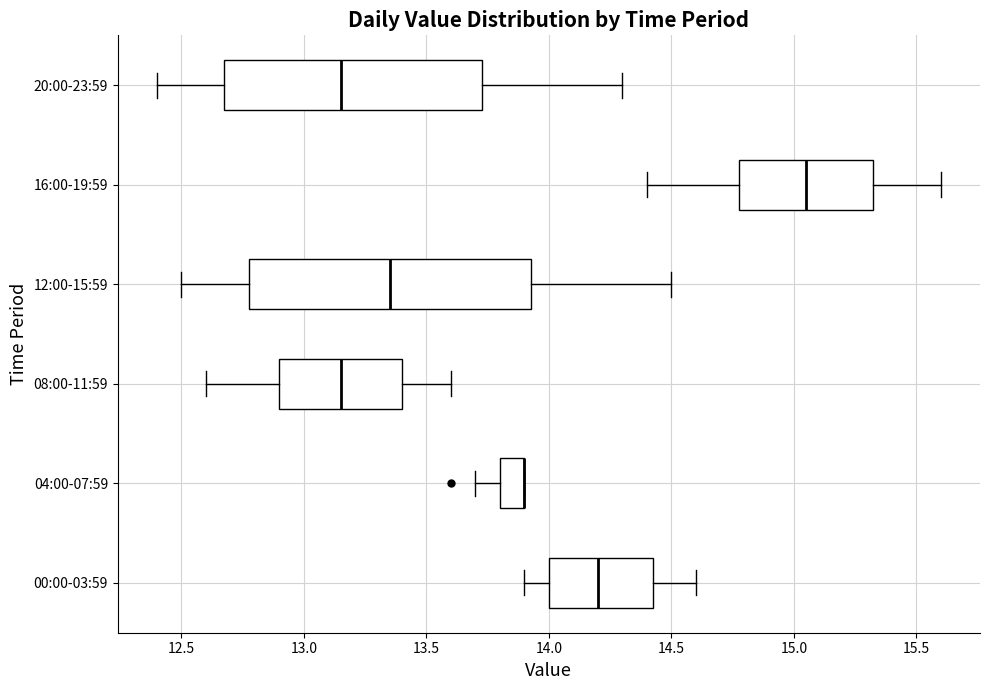

Where does the right whisker of the box for 16:00-19:59 end on the x-axis? The values are not printed on the chart, so give them approximately, as read against the axis.

15.60